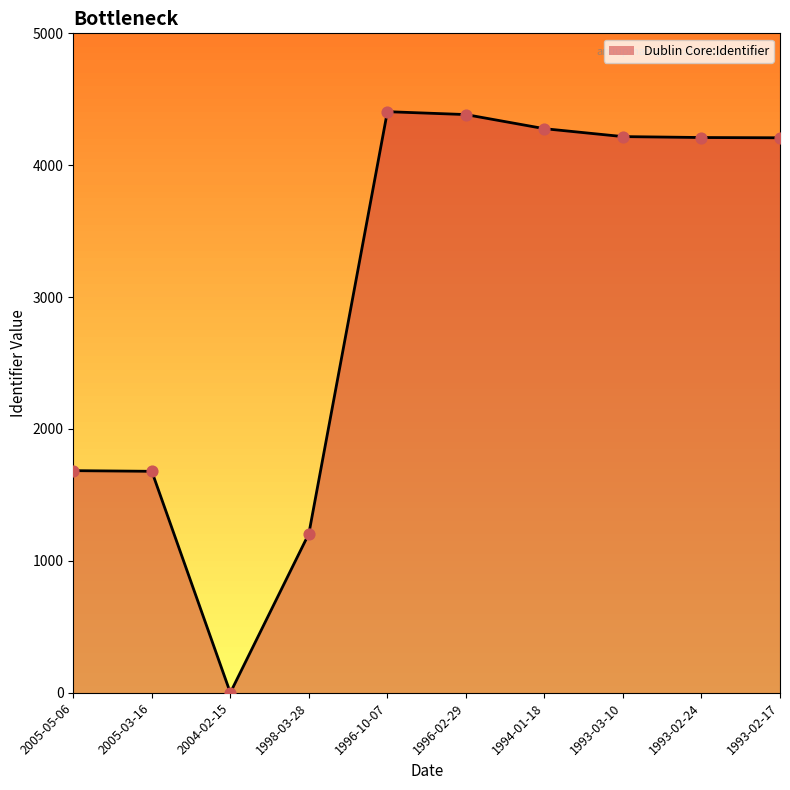

What is the ratio of the value at 2005-05-06 to the value at 1998-03-28?

1.4